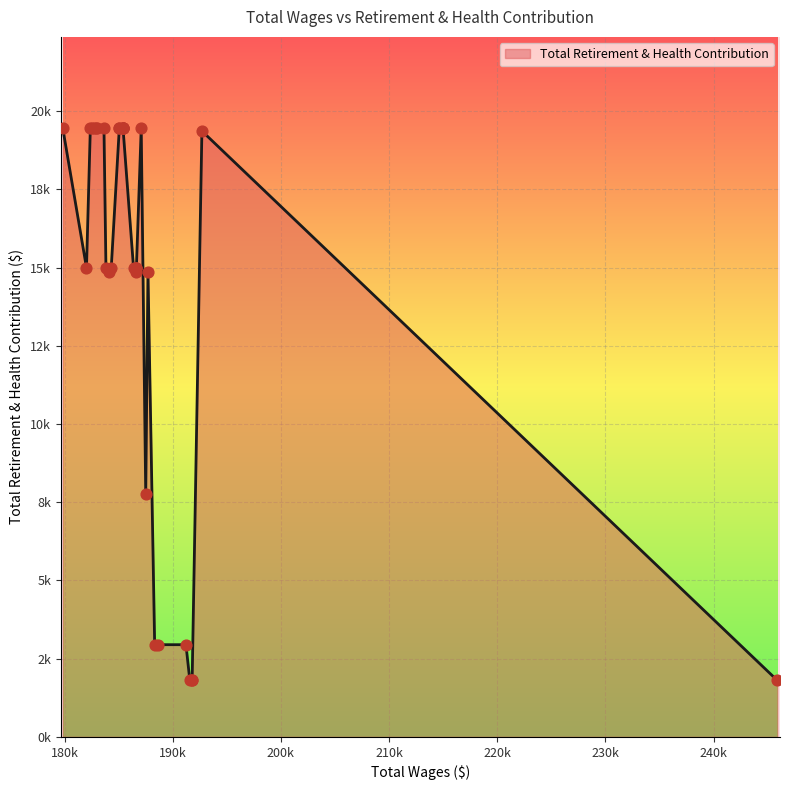

Between 185401.45 and 179830.45, which is larger?

185401.45